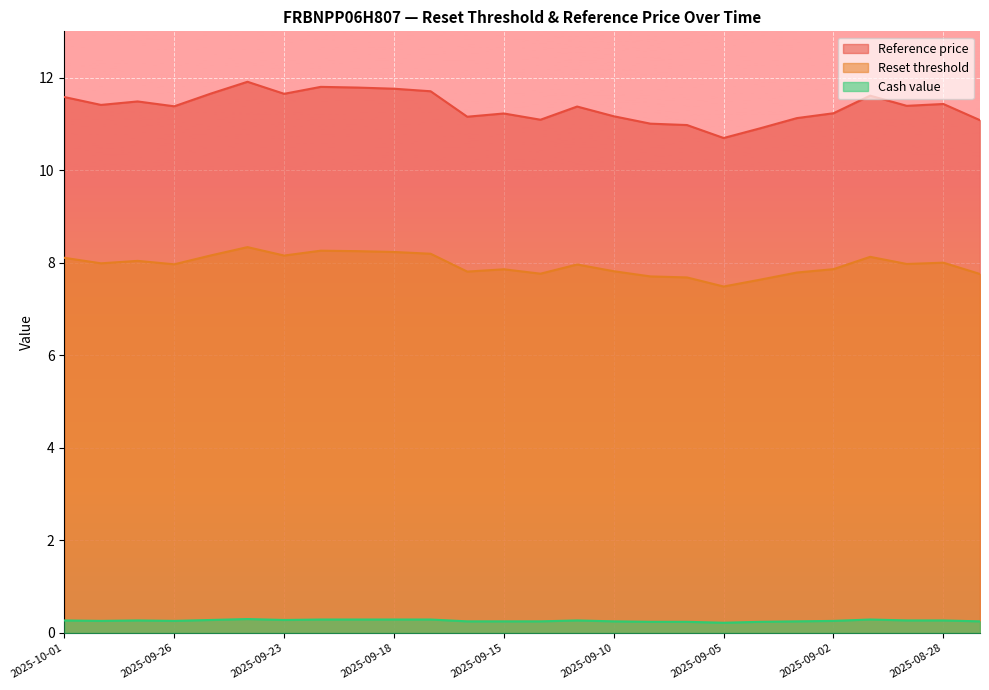

True or false: Reference price and Cash value intersect in this chart.

False